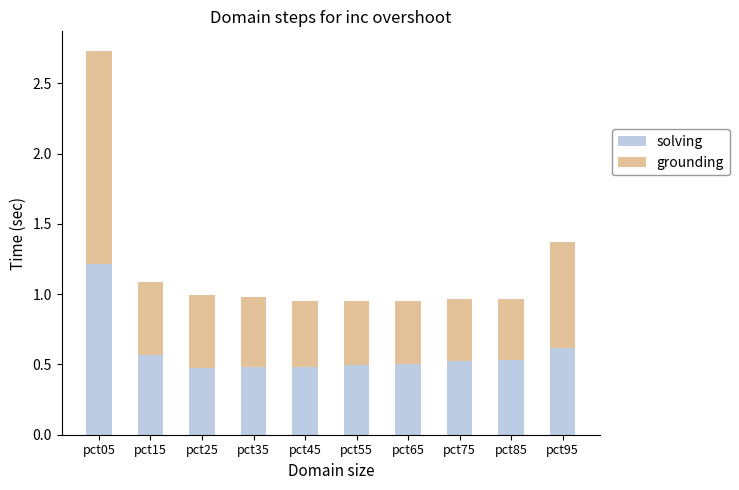

Count the solving values in the range 0 to 1.

9